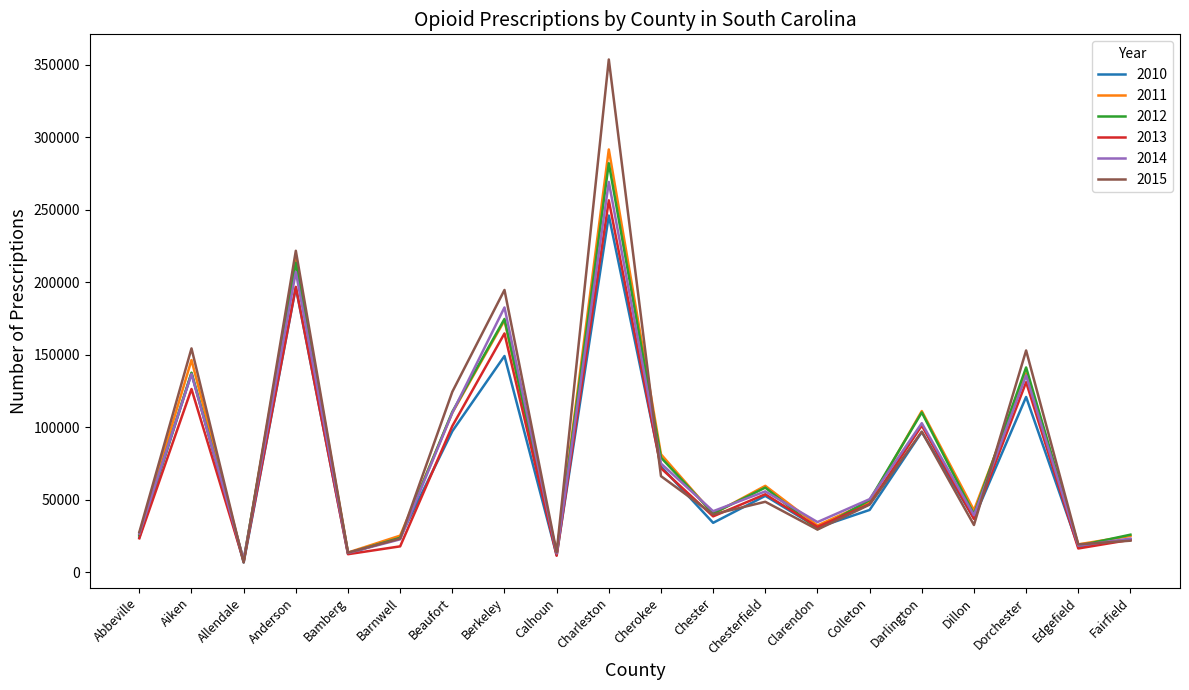

What are all the series names shown in the legend?

2010, 2011, 2012, 2013, 2014, 2015